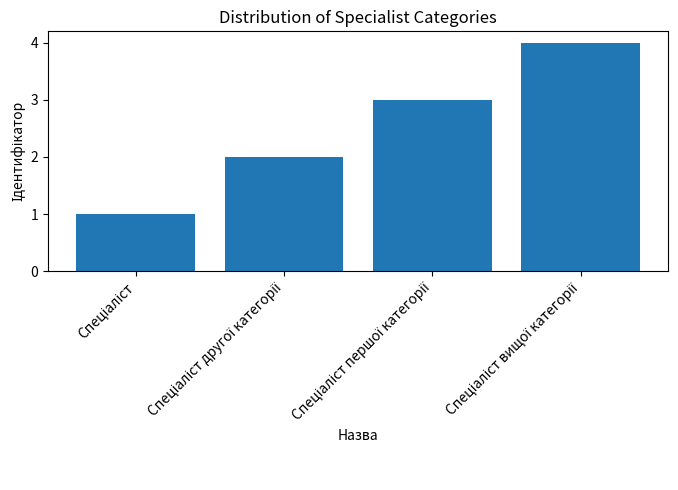

What is the maximum value shown in the chart?

4